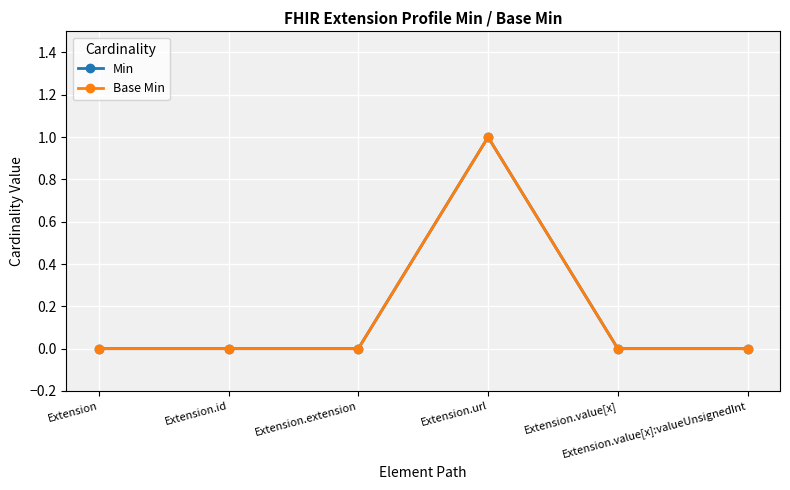

Reading right to left, what are all the values shown in this chart?

Min: 0	0	1	0	0	0
Base Min: 0	0	1	0	0	0